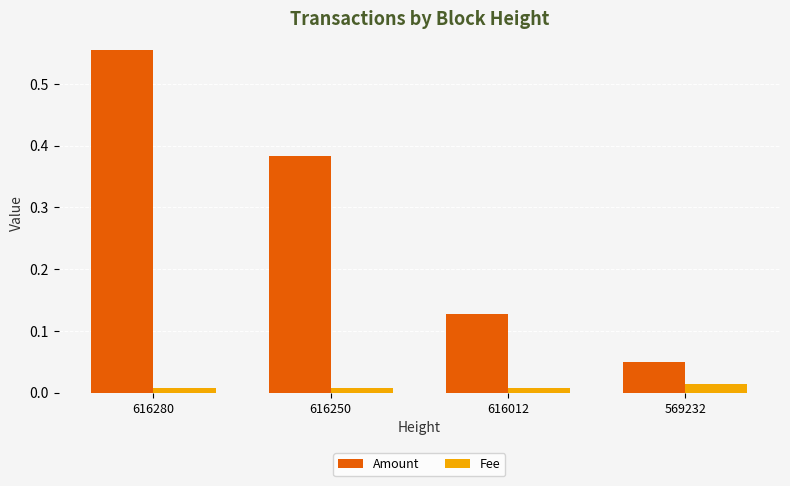

Which series has the widest spread of values?

Amount